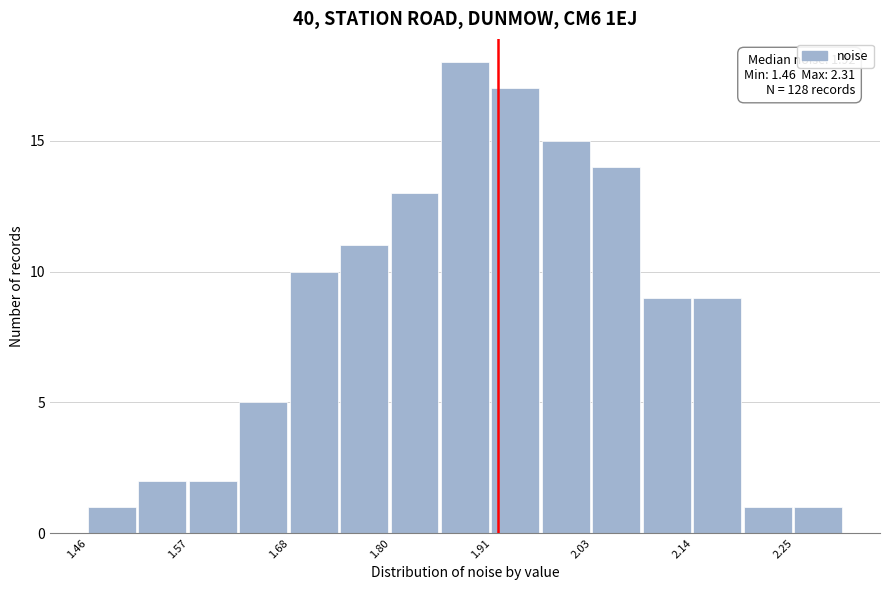

Read against the x-axis, roughly where is the centre of the tallest bar?

1.88